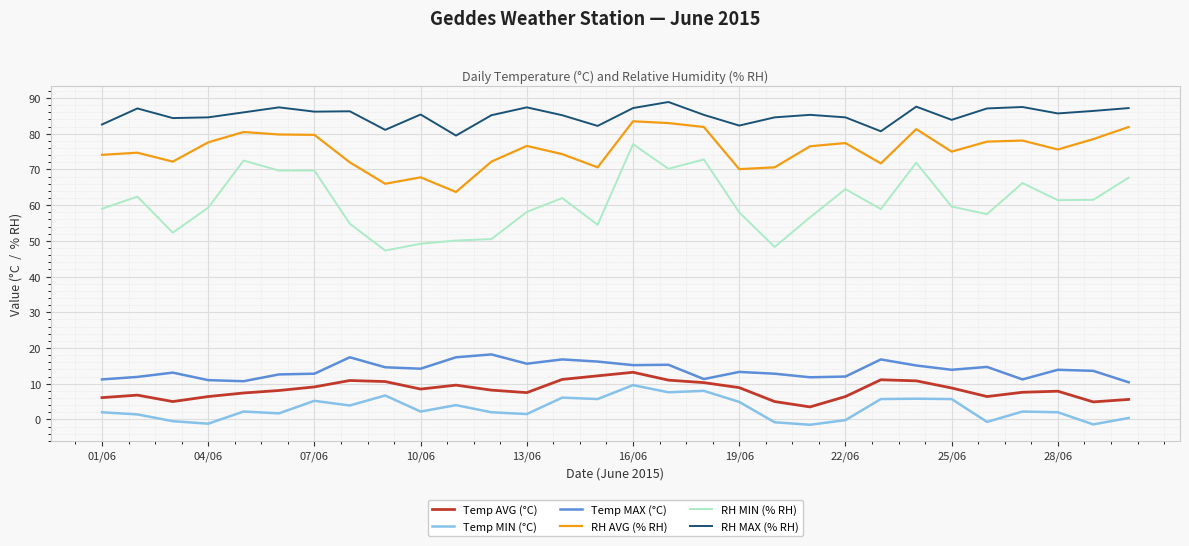

Does the chart display data point markers on the line(s)?

No